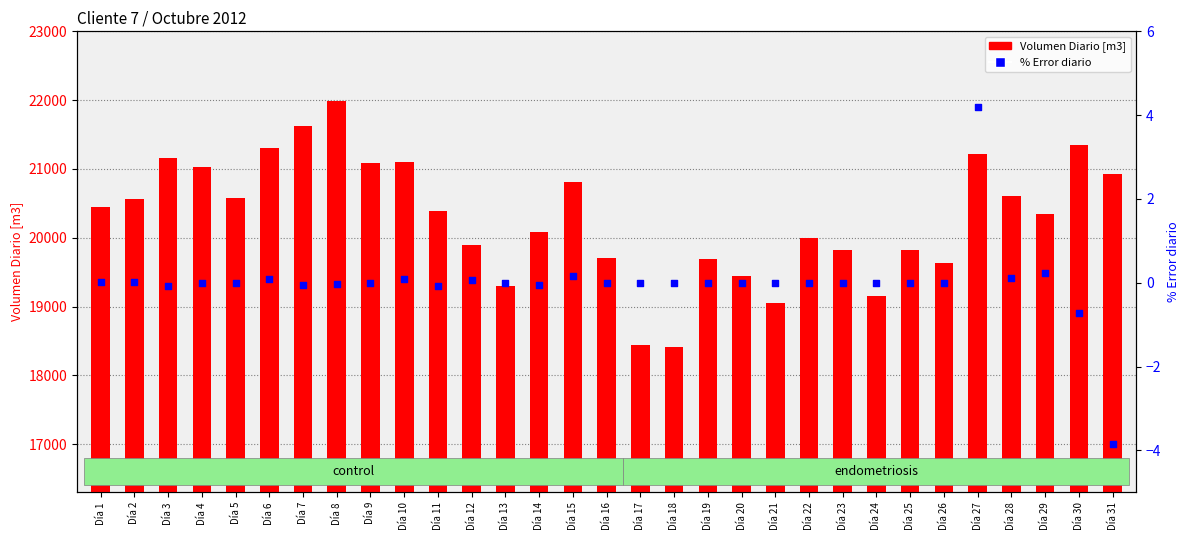

At how many categories does at least one series exceed 15995?

31